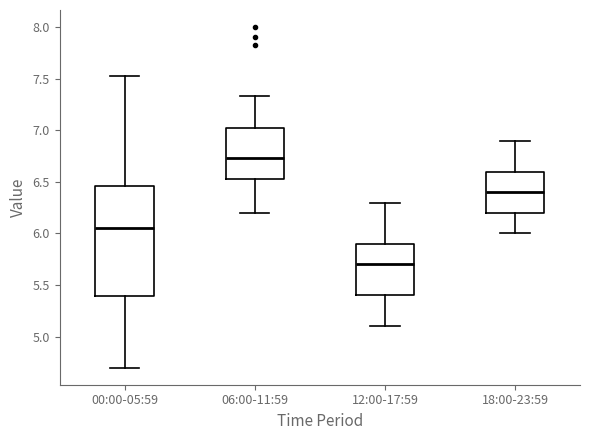

Where is the upper edge of the box for 06:00-11:59 on the y-axis? The values are not printed on the chart, so give them approximately, as read against the axis.

7.05